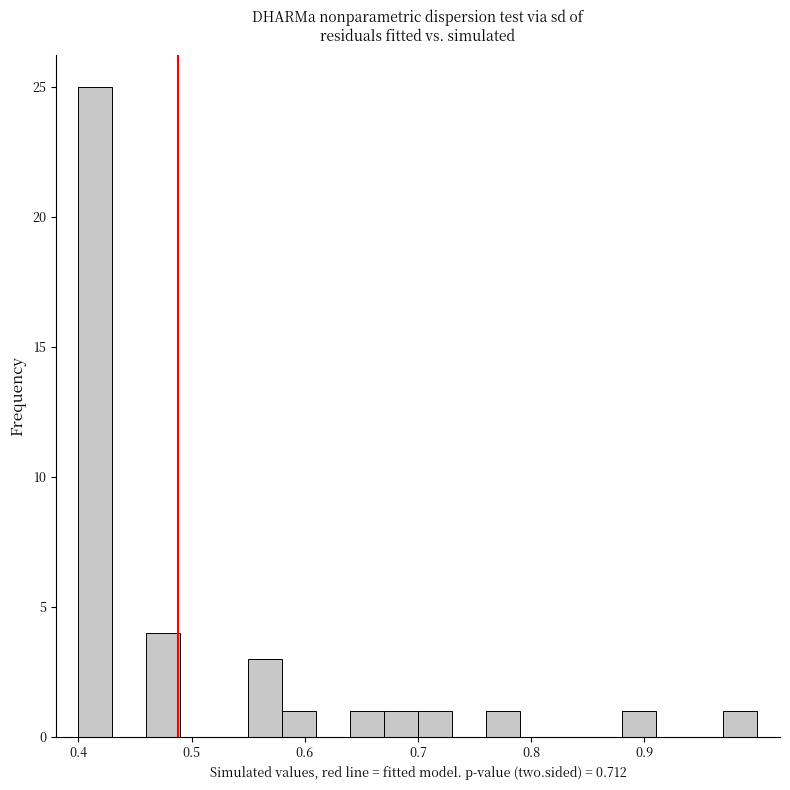

Read against the x-axis, roughly where is the centre of the tallest bar?

0.42